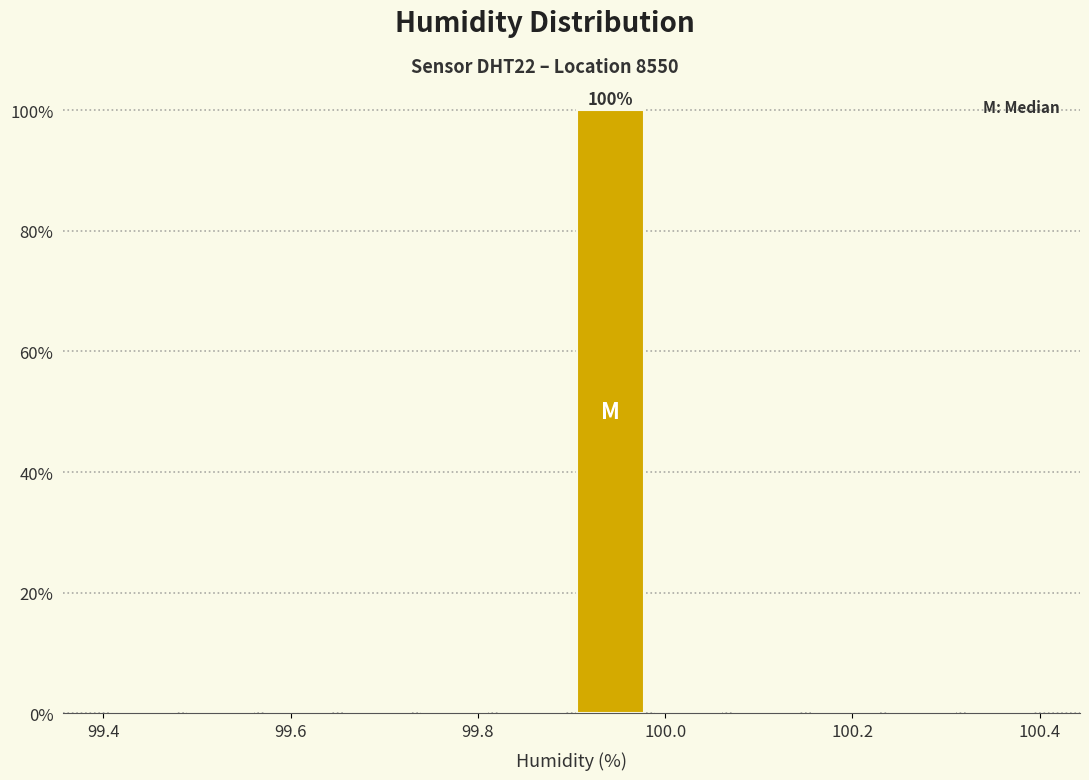

Over which range of the x-axis is the bar tallest?

99.90 to 99.98